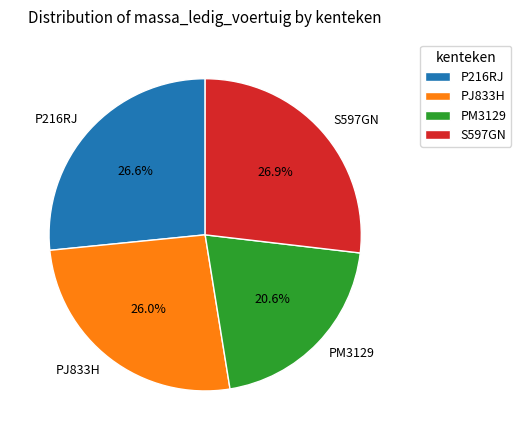

Does PJ833H account for over 50% of the chart?

No